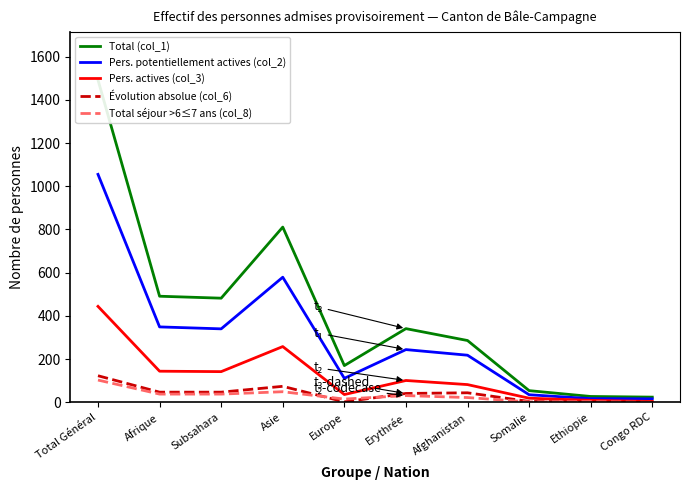

Reading right to left, list all the values displayed in this chart.

Total (col_1): 24	27	54	286	341	170	811	482	491	1492
Pers. potentiellement actives (col_2): 16	17	35	218	244	111	579	340	349	1055
Pers. actives (col_3): 4	9	19	82	101	36	258	142	144	444
Évolution absolue (col_6): 1	2	4	44	41	2	74	47	47	123
Total séjour >6≤7 ans (col_8): 0	3	2	22	31	15	49	38	38	103